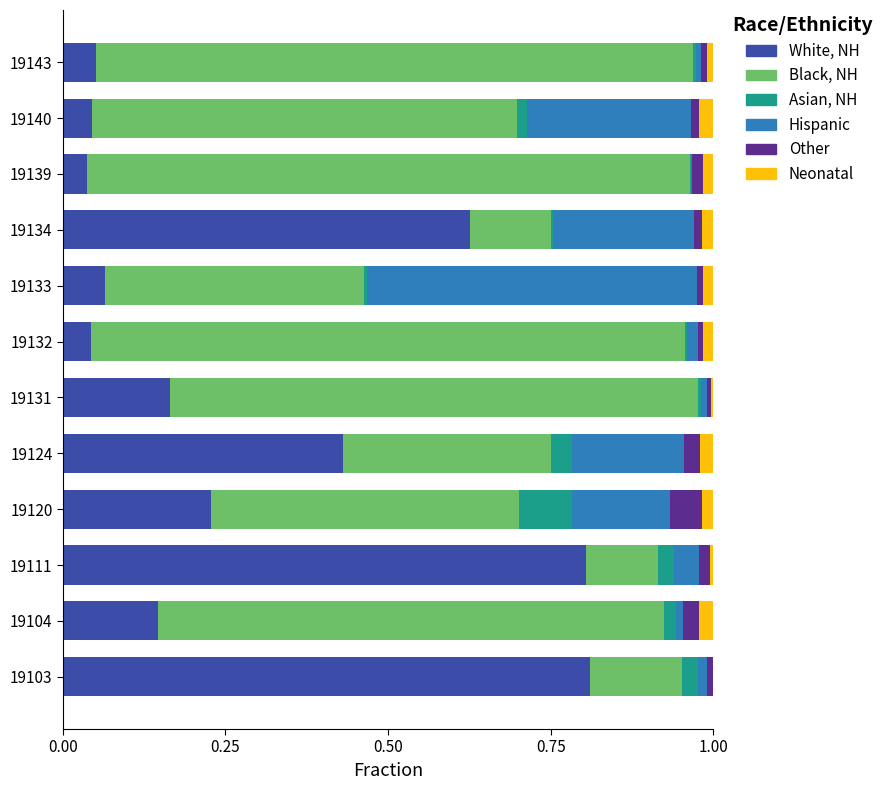

The White, NH series shows 0.1 at 19143. True or false?

True